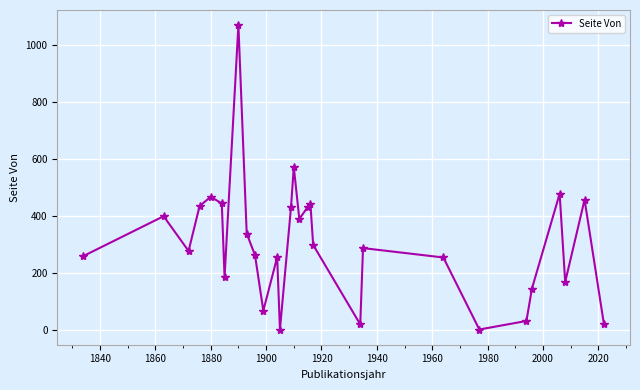

How many interior local valleys (lower than both neighbors) does the data have?

8